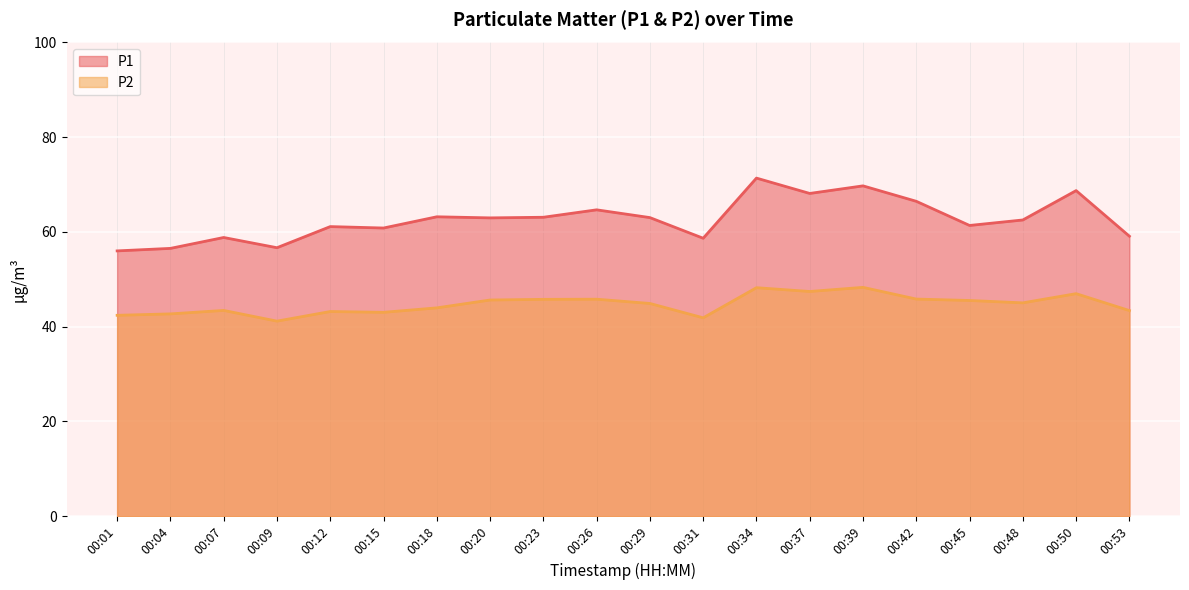

What is the smallest value displayed?

41.2